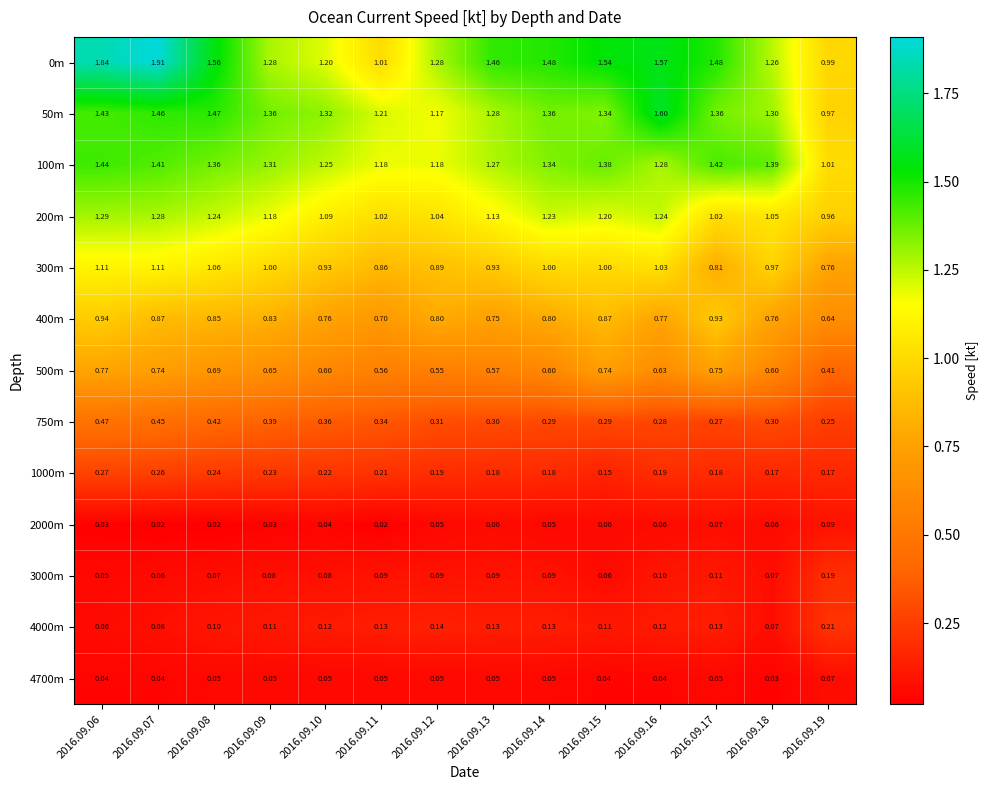

What is the difference between the highest and lowest values at 2016.09.07?

1.9